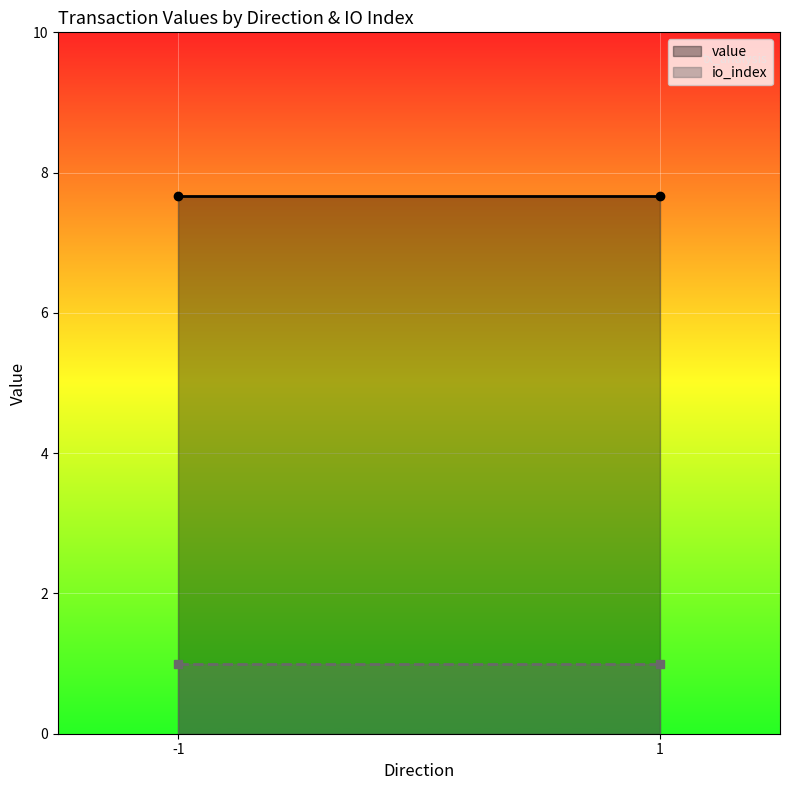

Reading left to right, list all the values displayed in this chart.

value: 7.7	7.7
io_index: 1.0	1.0